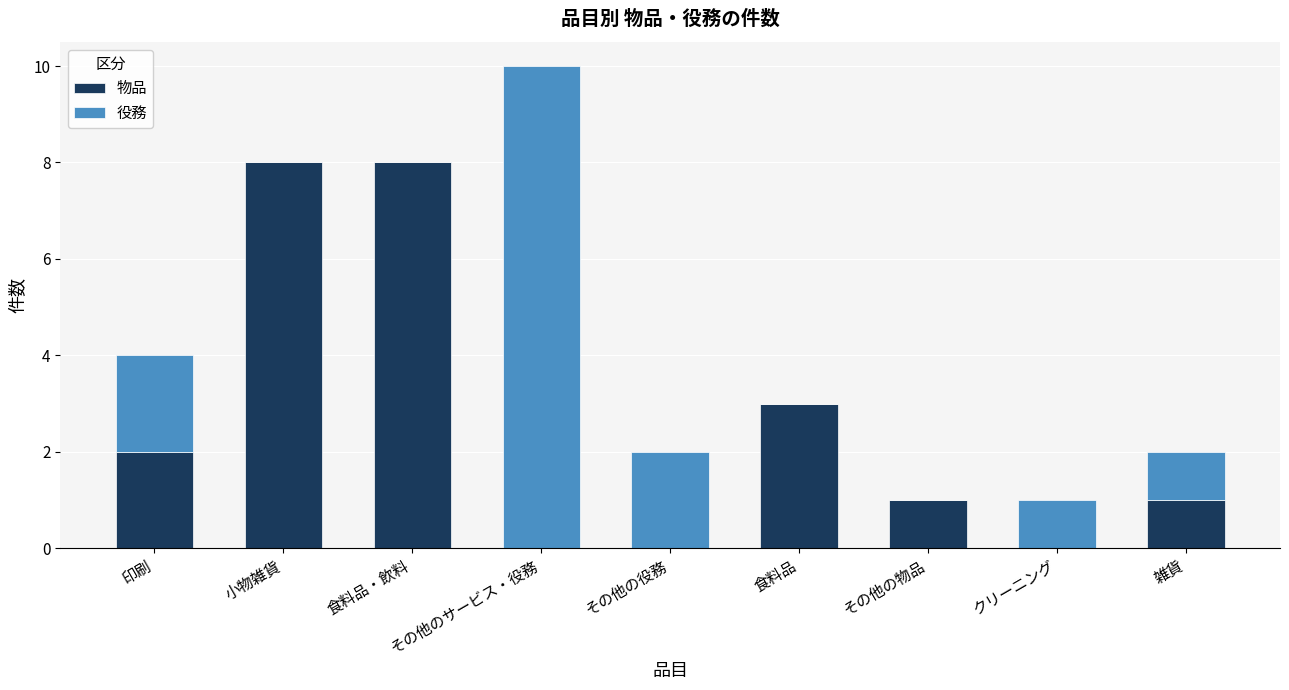

Is it true that 物品 equals 3 at 小物雑貨?

False